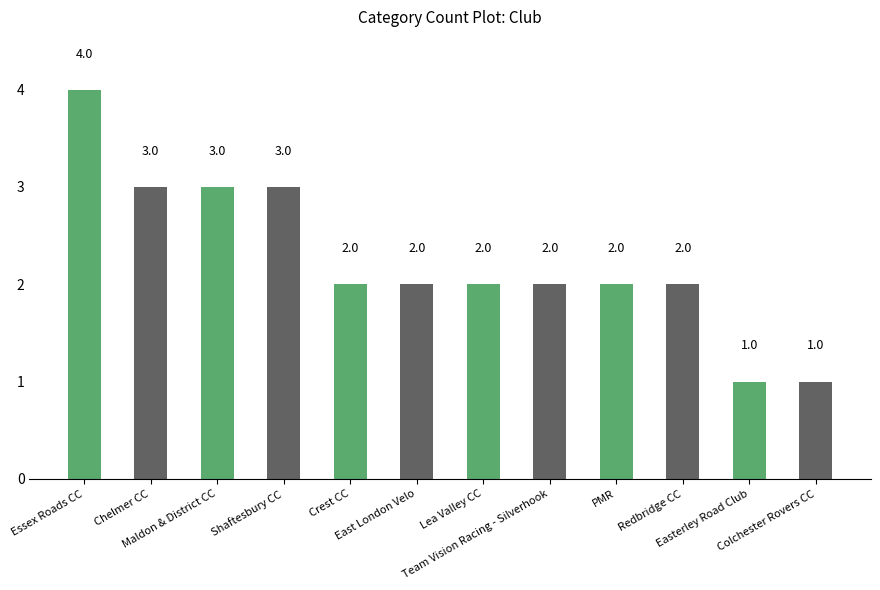

What is the greatest value displayed?

4